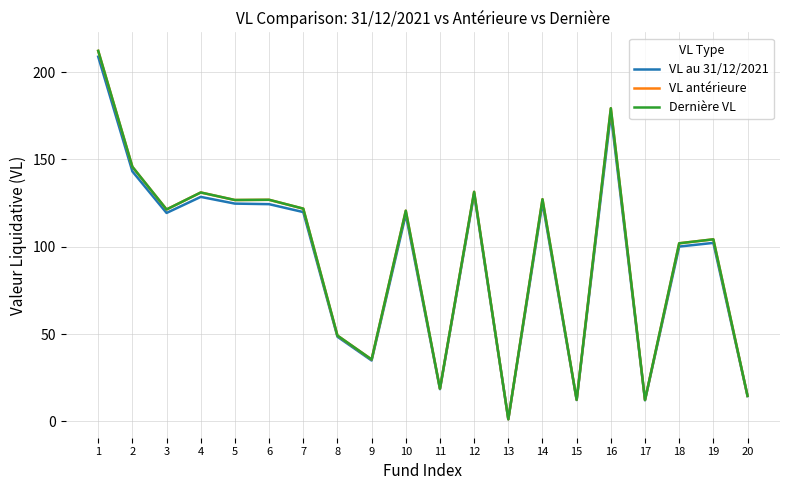

True or false: VL antérieure has a value of 24.3 at 8.

False